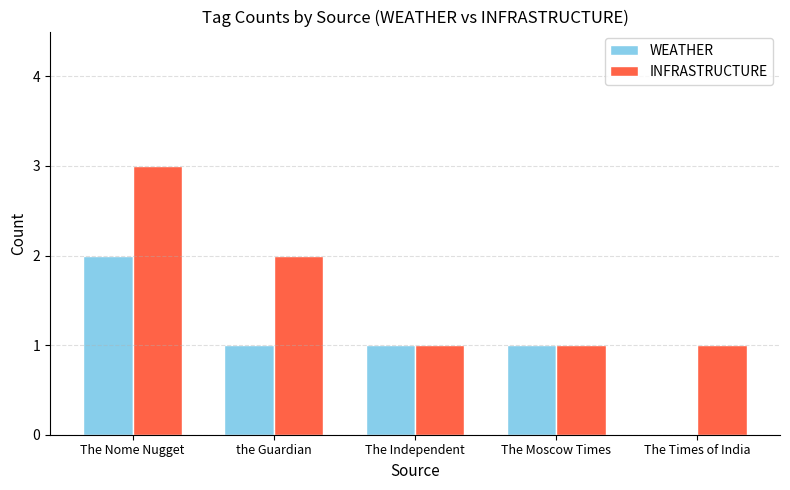

What is the average value of the INFRASTRUCTURE series?

2